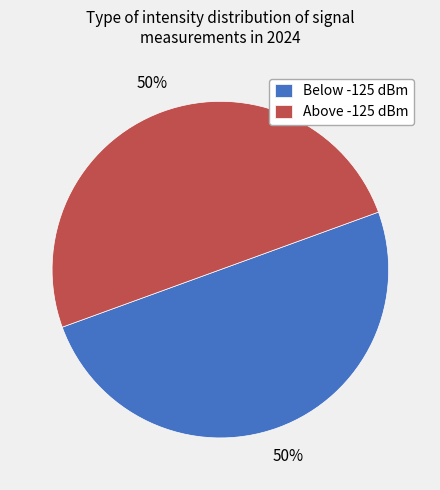

Approximately how many times larger is the value at Below -125 dBm compared to Above -125 dBm?

1.0